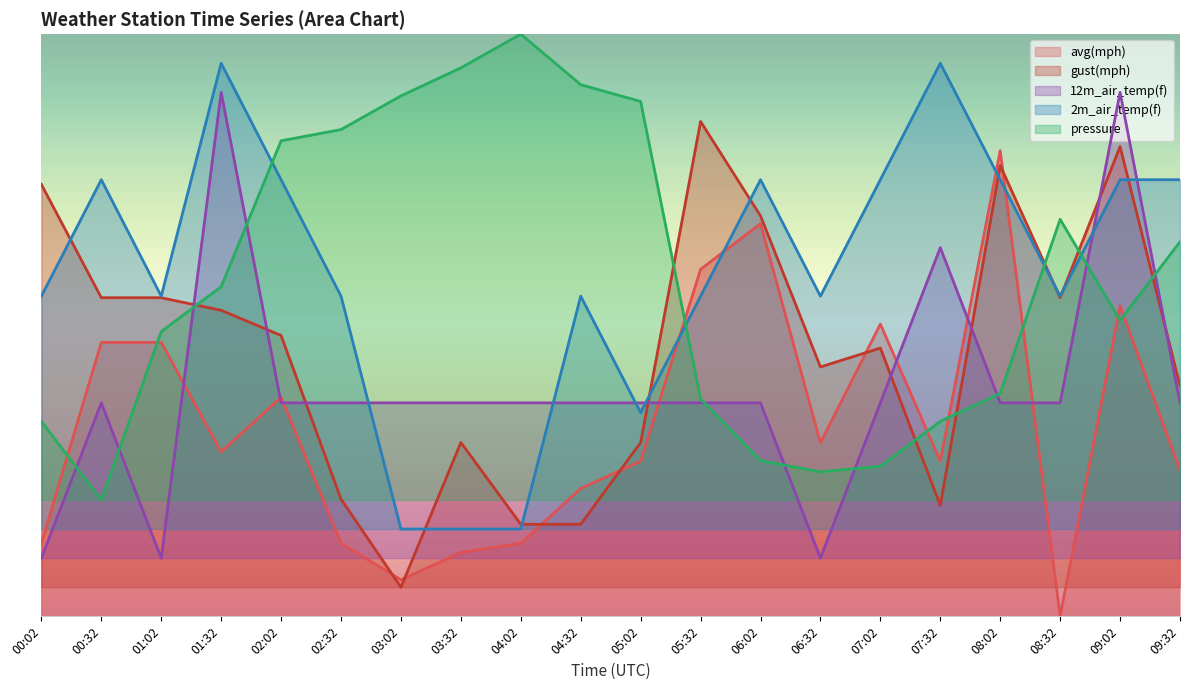

Reading left to right, what are all the values shown in this chart?

avg(mph): 0.1	0.5	0.5	0.3	0.4	0.1	0.1	0.1	0.1	0.2	0.3	0.6	0.7	0.3	0.5	0.3	0.8	0.0	0.5	0.3
gust(mph): 0.7	0.5	0.5	0.5	0.5	0.2	0.1	0.3	0.2	0.2	0.3	0.9	0.7	0.4	0.5	0.2	0.8	0.5	0.8	0.4
12m_air_temp(f): 0.1	0.4	0.1	0.9	0.4	0.4	0.4	0.4	0.4	0.4	0.4	0.4	0.4	0.1	0.4	0.6	0.4	0.4	0.9	0.4
2m_air_temp(f): 0.5	0.8	0.5	1.0	0.8	0.5	0.2	0.2	0.2	0.5	0.3	0.5	0.8	0.5	0.8	1.0	0.8	0.5	0.8	0.8
pressure: 0.3	0.2	0.5	0.6	0.8	0.8	0.9	0.9	1.0	0.9	0.9	0.4	0.3	0.2	0.3	0.3	0.4	0.7	0.5	0.6